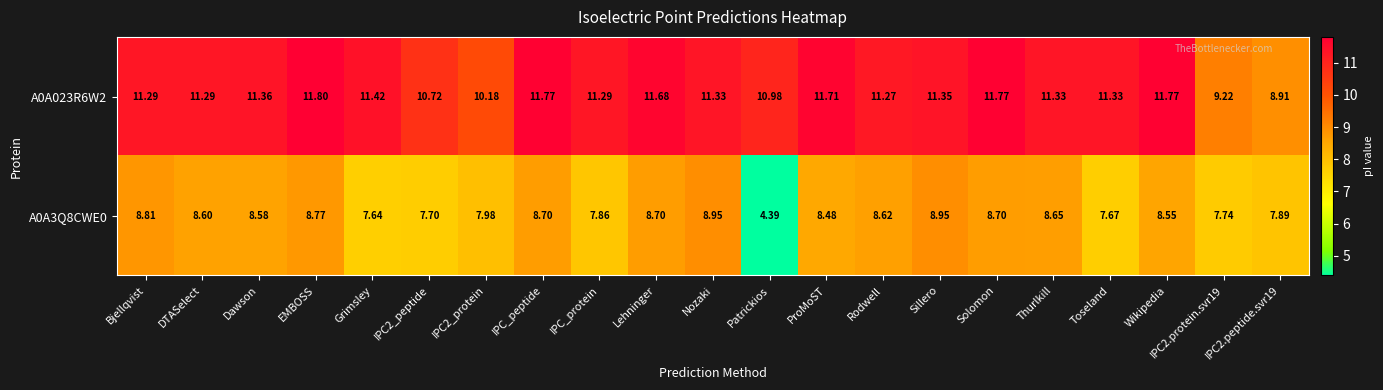

At which category does the chart reach its peak across all series?

EMBOSS